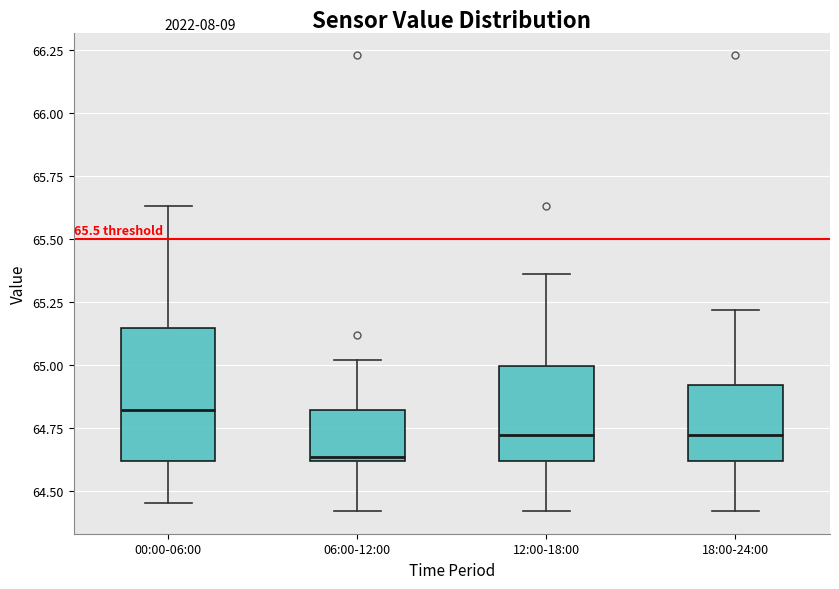

Which box has the lowest median line?

06:00-12:00